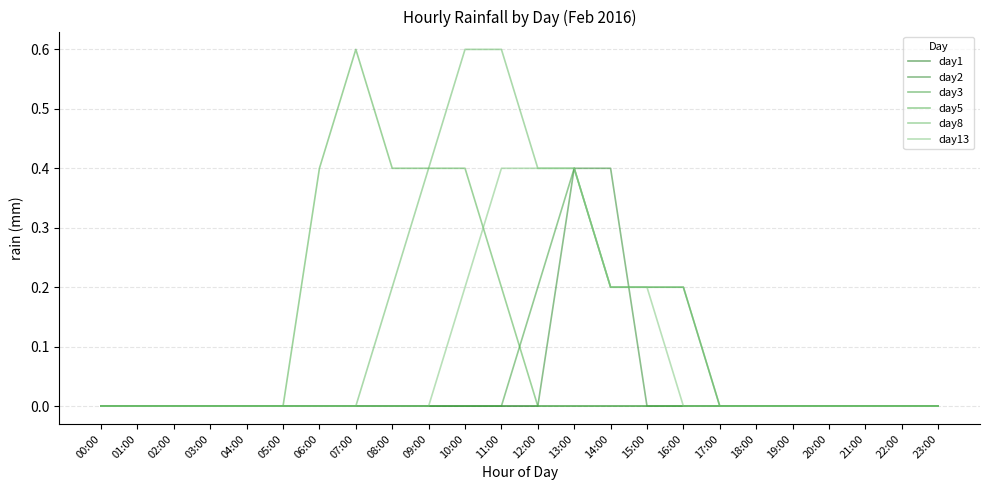

Between which two adjacent categories do day3 and day5 first intersect?

11:00 and 12:00